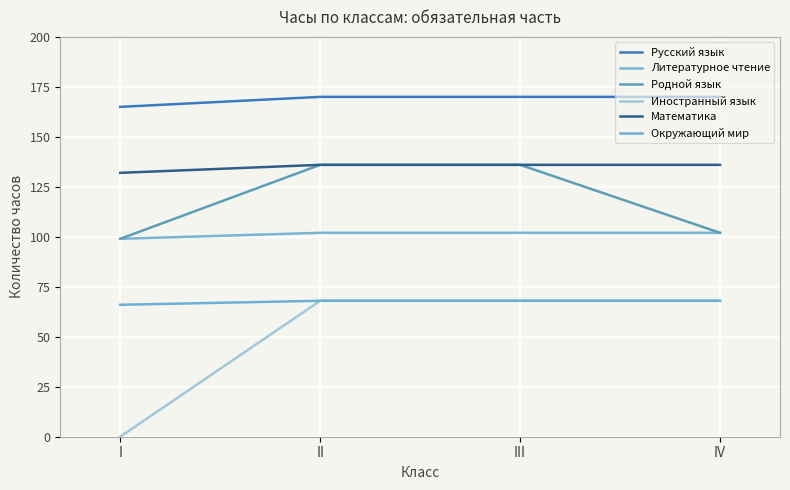

What is the difference between the maximum and minimum values in the Литературное чтение series?

3